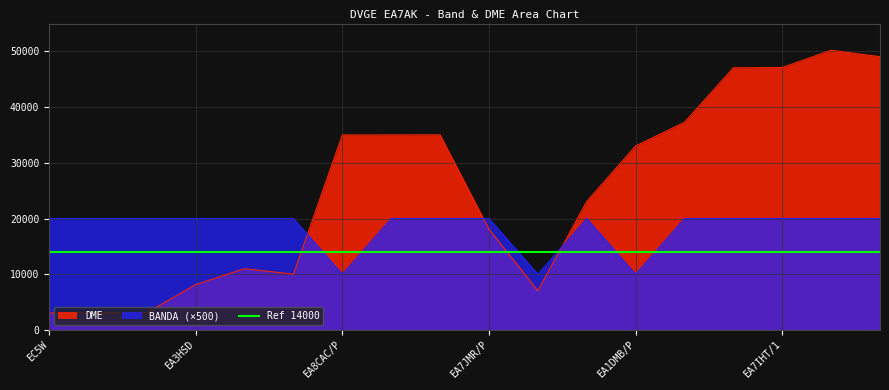

How many times do BANDA (×500) and DME cross each other?

3